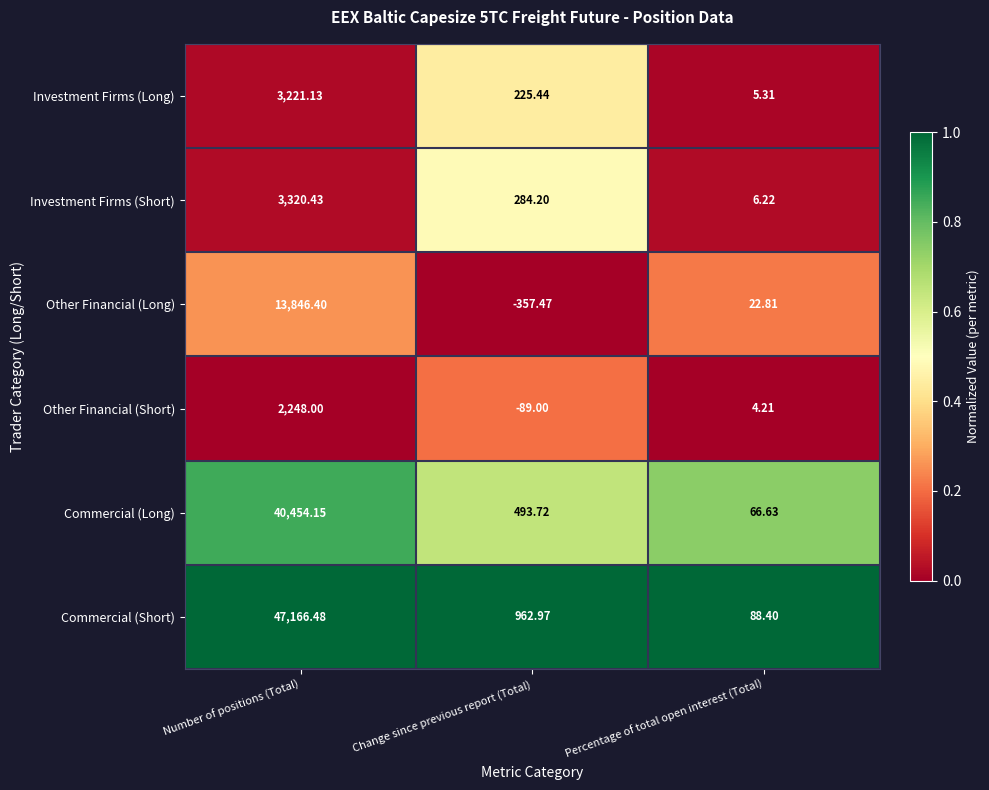

What is the total value across all series at Percentage of total open interest (Total)?

193.6